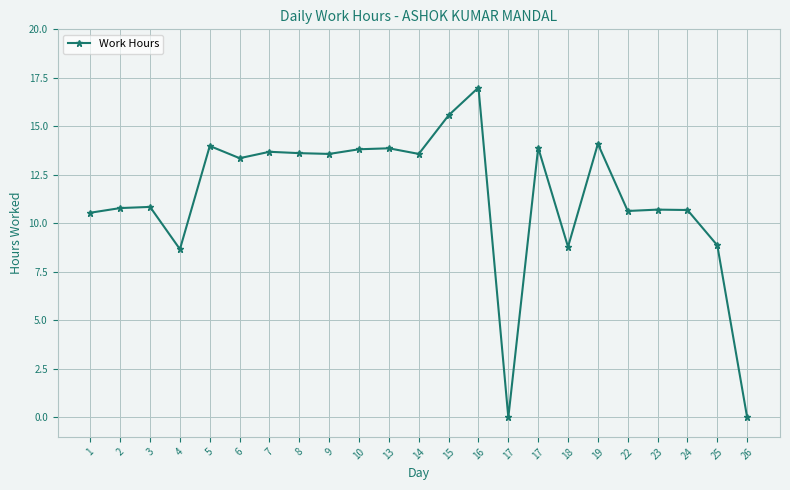

How many interior local peaks (higher than both neighbors) does the data have?

8